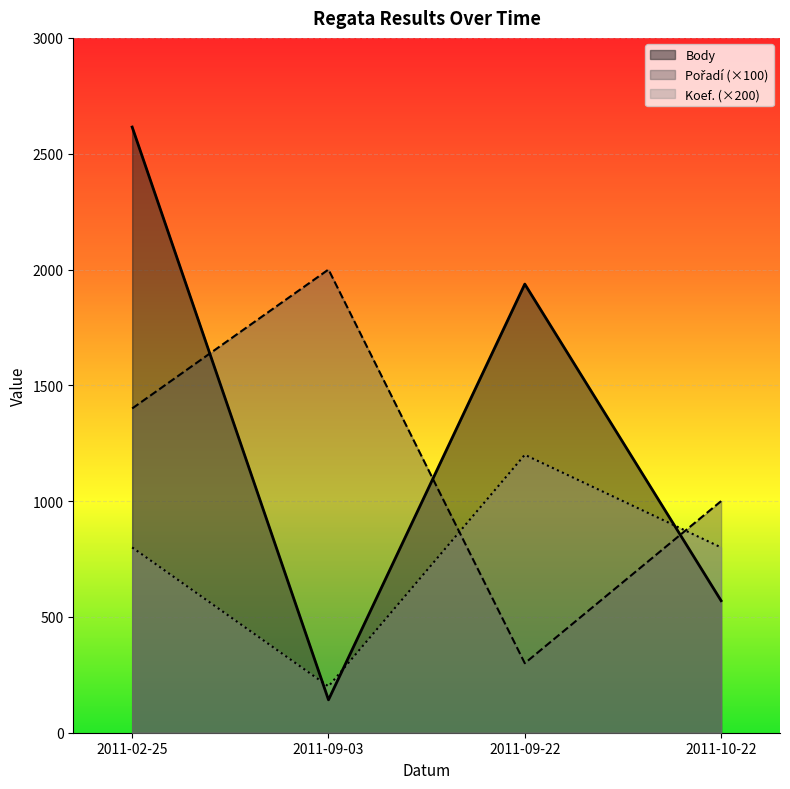

Is it true that Body equals 570 at 2011-10-22?

True